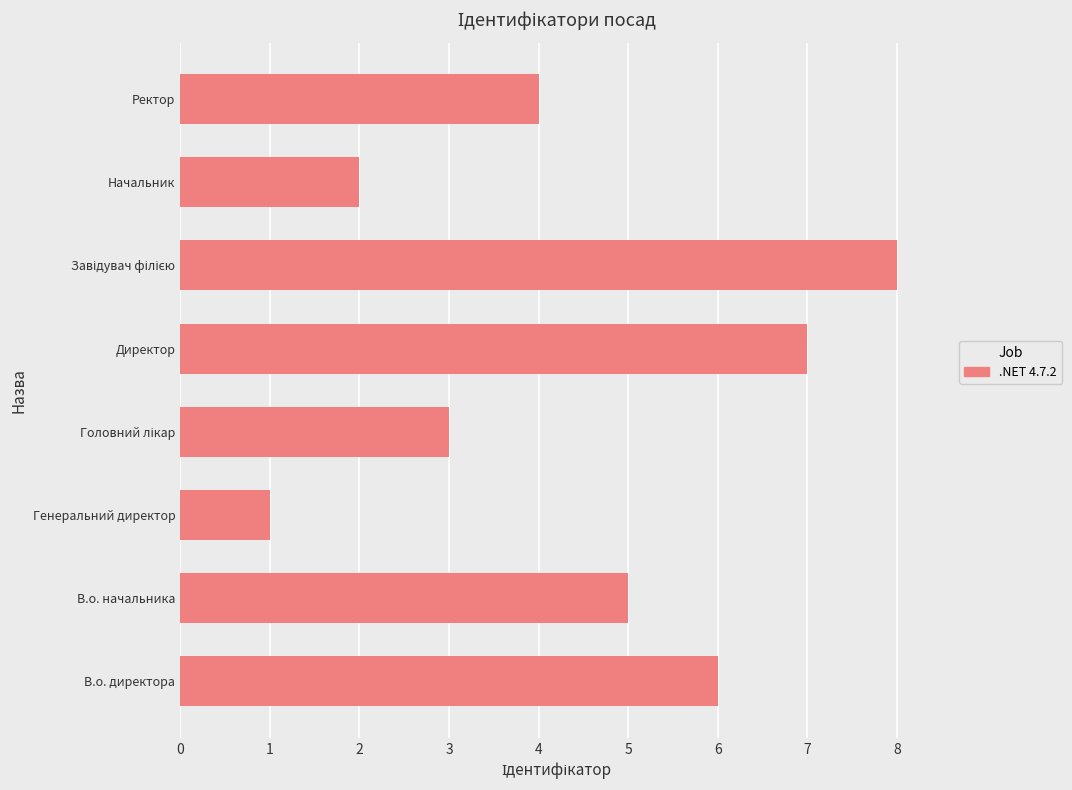

The value at Генеральний директор is 1. True or false?

True